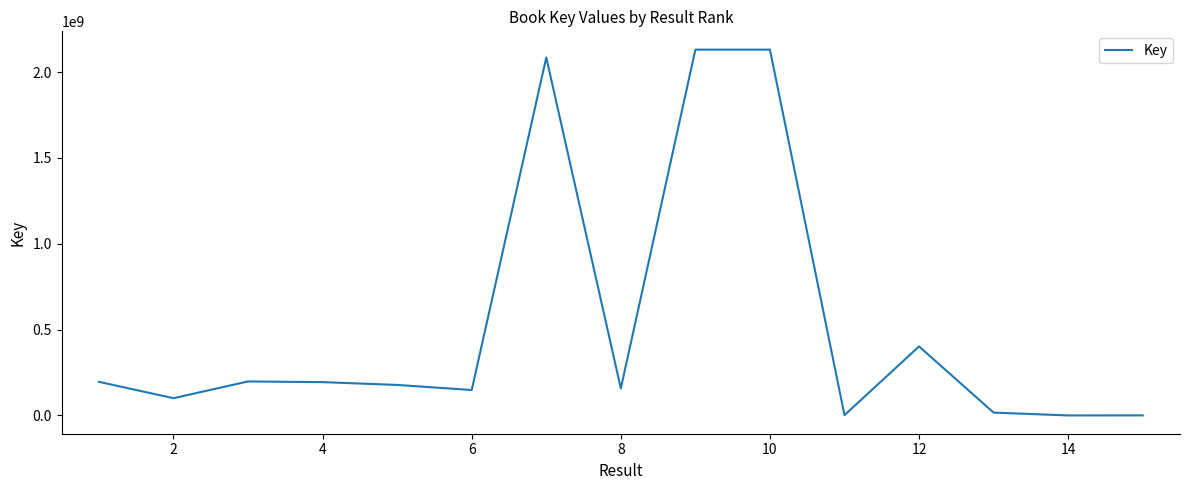

How many values are below 177622542?

7